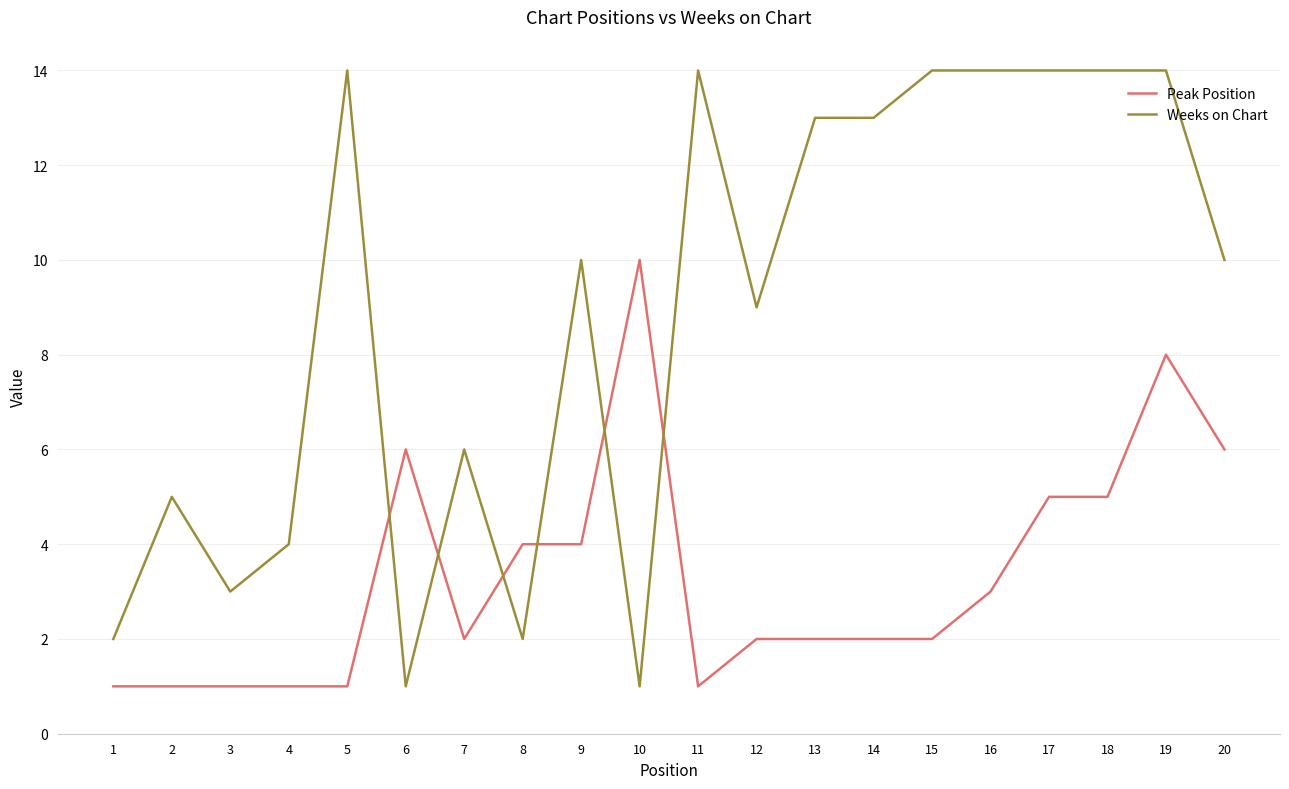

True or false: Weeks on Chart has more than 1 points higher than both neighbors.

True